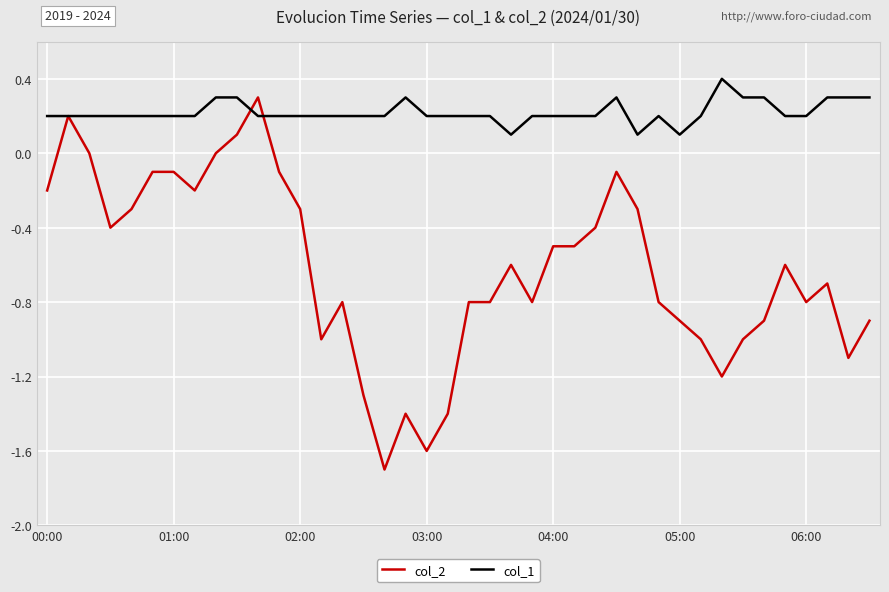

Rank the series by their average value, from lowest to highest.

col_2, col_1